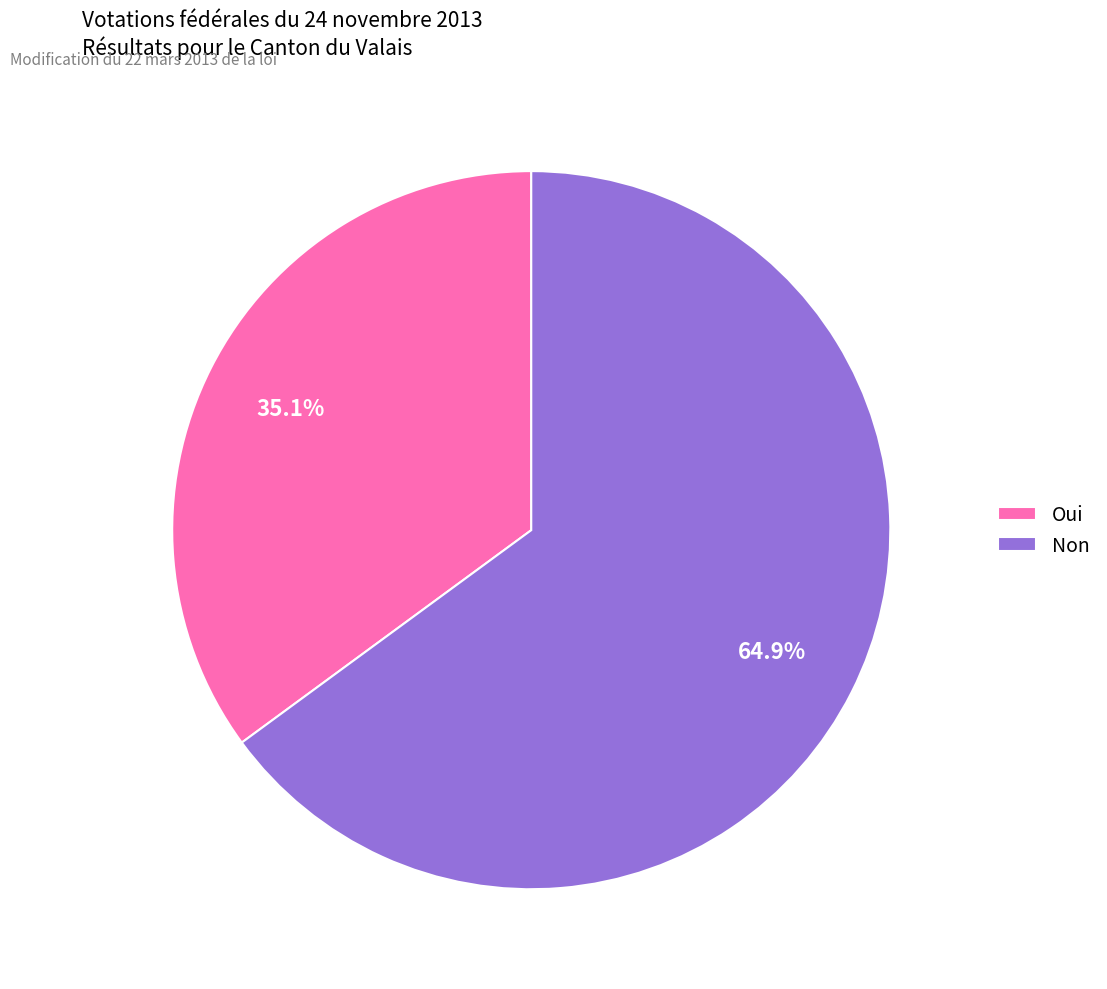

To the nearest percent, what is the combined percentage of Non and Oui?

100%